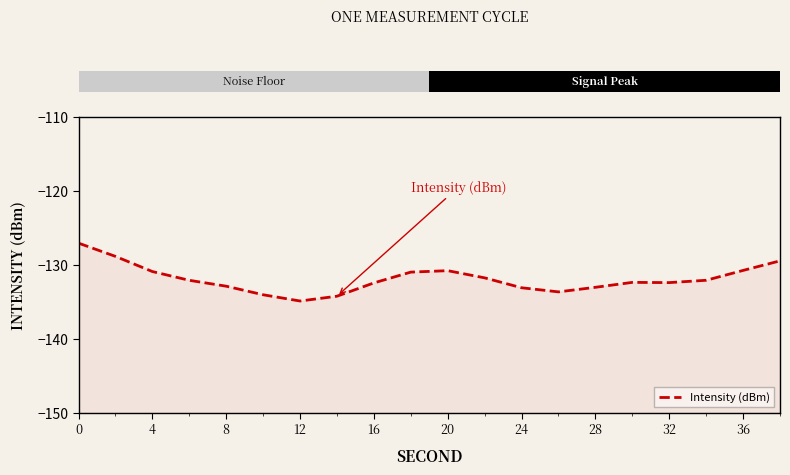

What is the label of the 13th bar from the right?

28